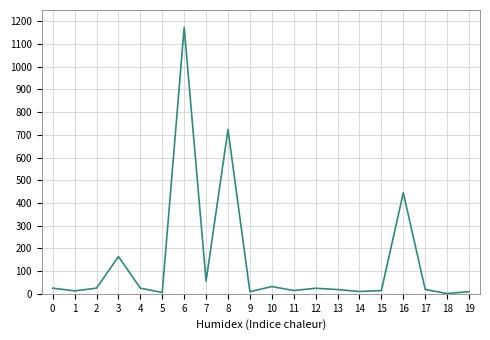

At which category does the chart reach its peak across all series?

6